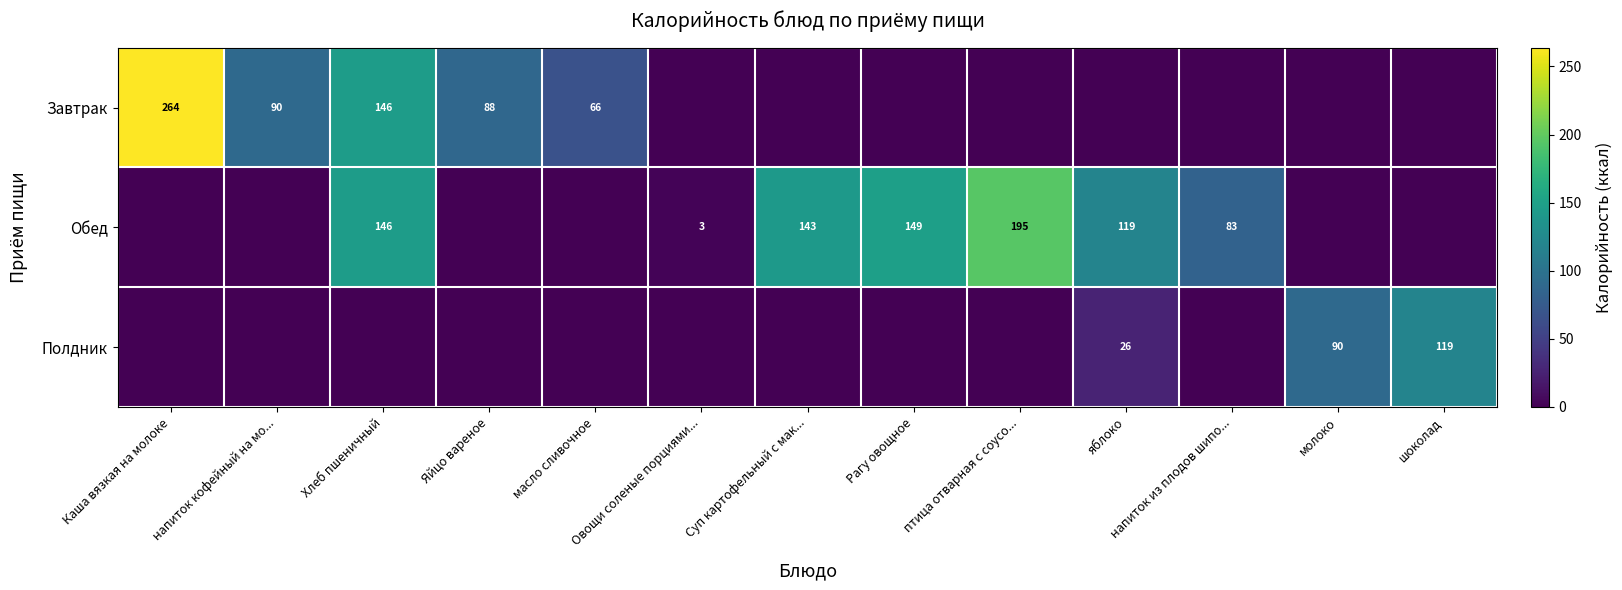

The Полдник series shows 47 at молоко. True or false?

False